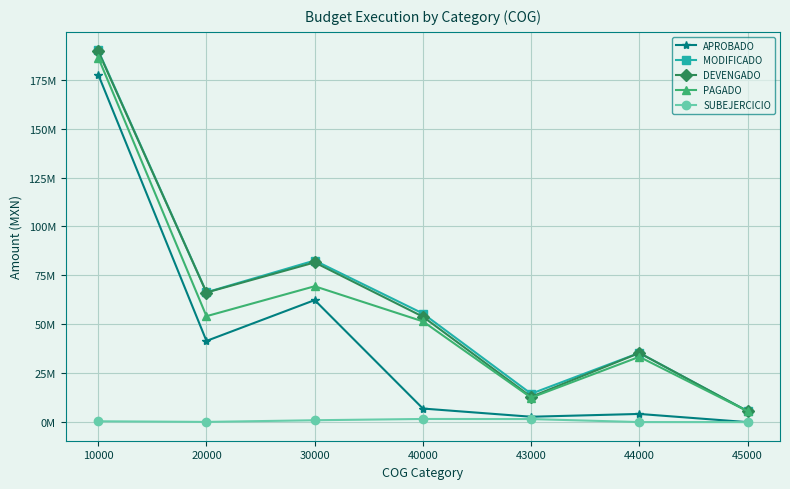

List the labels in order of PAGADO value, smallest first.

45000, 43000, 44000, 40000, 20000, 30000, 10000